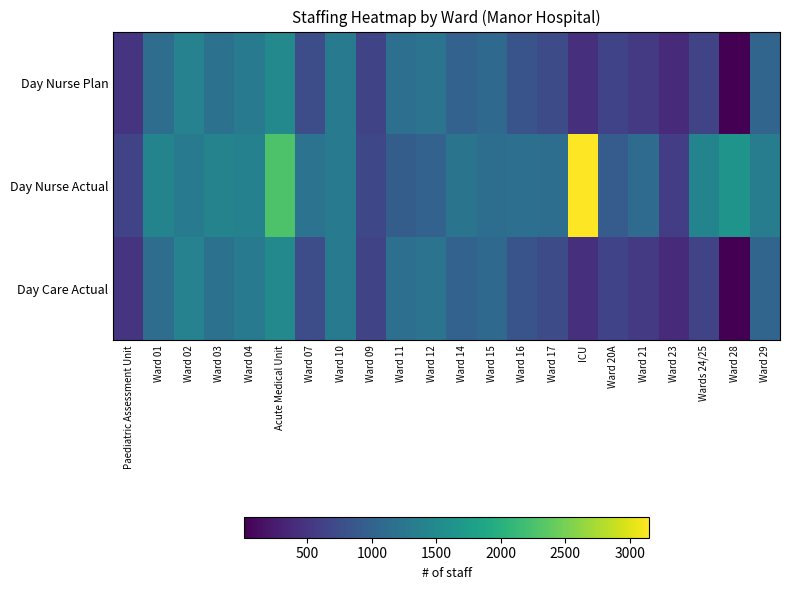

Reading left to right, list all the values displayed in this chart.

Day Nurse Plan: Paediatric Assessment Unit=477.5	Ward 01=1134.5	Ward 02=1397.5	Ward 03=1185.5	Ward 04=1287.5	Acute Medical Unit=1489.0	Ward 07=754.5	Ward 10=1302.0	Ward 09=660.5	Ward 11=1161.0	Ward 12=1208.5	Ward 14=995.0	Ward 15=1087.0	Ward 16=823.0	Ward 17=740.5	ICU=444.2	Ward 20A=637.5	Ward 21=540.5	Ward 23=385.5	Wards 24/25=659.5	Ward 28=11.5	Ward 29=1041.0
Day Nurse Actual: Paediatric Assessment Unit=650.0	Ward 01=1433.0	Ward 02=1316.5	Ward 03=1409.5	Ward 04=1391.5	Acute Medical Unit=2278.5	Ward 07=1201.5	Ward 10=1317.0	Ward 09=697.0	Ward 11=937.5	Ward 12=996.0	Ward 14=1215.0	Ward 15=1140.5	Ward 16=1151.5	Ward 17=1150.0	ICU=3149.5	Ward 20A=925.5	Ward 21=1109.5	Ward 23=581.0	Wards 24/25=1432.0	Ward 28=1629.8	Ward 29=1329.0
Day Care Actual: Paediatric Assessment Unit=477.5	Ward 01=1134.5	Ward 02=1397.5	Ward 03=1185.5	Ward 04=1287.5	Acute Medical Unit=1489.0	Ward 07=754.5	Ward 10=1302.0	Ward 09=660.5	Ward 11=1161.0	Ward 12=1208.5	Ward 14=995.0	Ward 15=1087.0	Ward 16=823.0	Ward 17=740.5	ICU=444.2	Ward 20A=637.5	Ward 21=540.5	Ward 23=385.5	Wards 24/25=659.5	Ward 28=11.5	Ward 29=1041.0